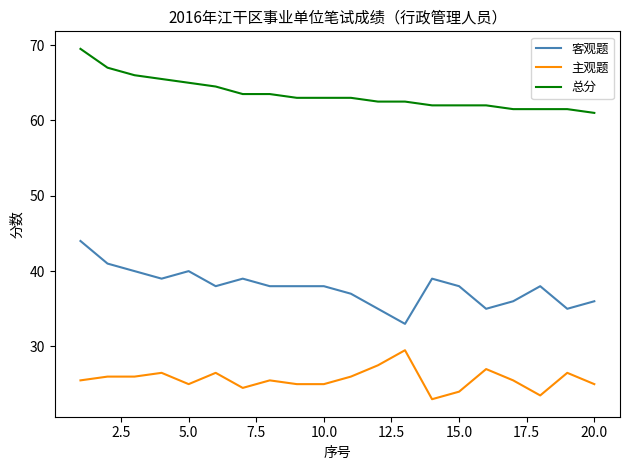

What is the maximum value shown in the chart?

69.5